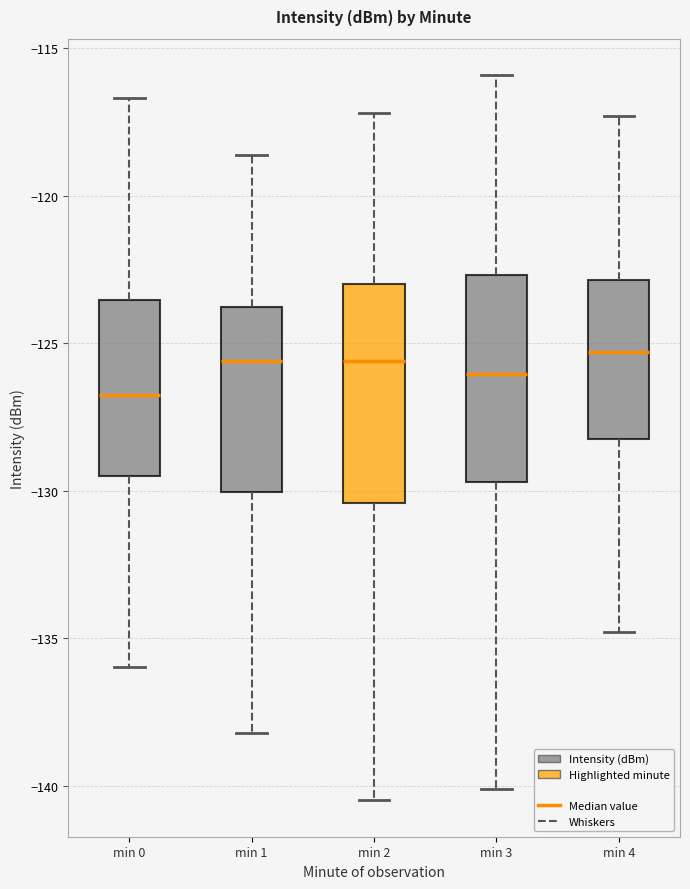

Reading left to right, transcribe this box plot: for each box, give where its median line is, the range the box spans, and where its two whiskers end, as read against the y-axis. The values are not printed on the chart, so give them approximately, as read against the axis.

min 0: median -127.0, box -129.5 to -123.5, whiskers -136.0 to -116.5
min 1: median -125.5, box -130.0 to -124.0, whiskers -138.0 to -118.5
min 2: median -125.5, box -130.5 to -123.0, whiskers -140.5 to -117.0
min 3: median -126.0, box -129.5 to -122.5, whiskers -140.0 to -116.0
min 4: median -125.5, box -128.0 to -123.0, whiskers -135.0 to -117.5